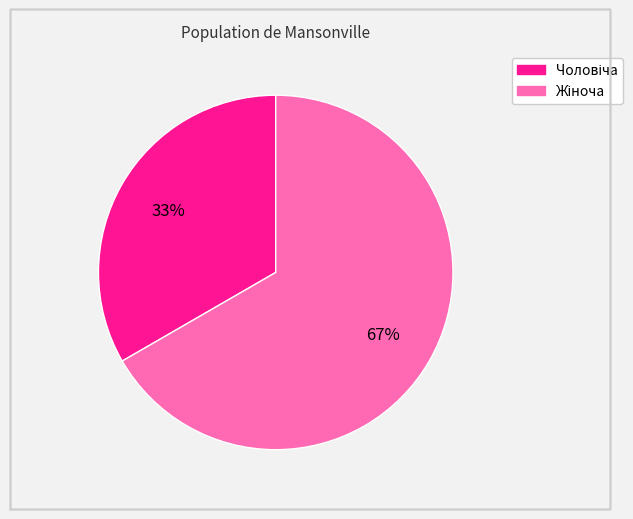

Is there any slice that represents more than half of the pie?

Yes